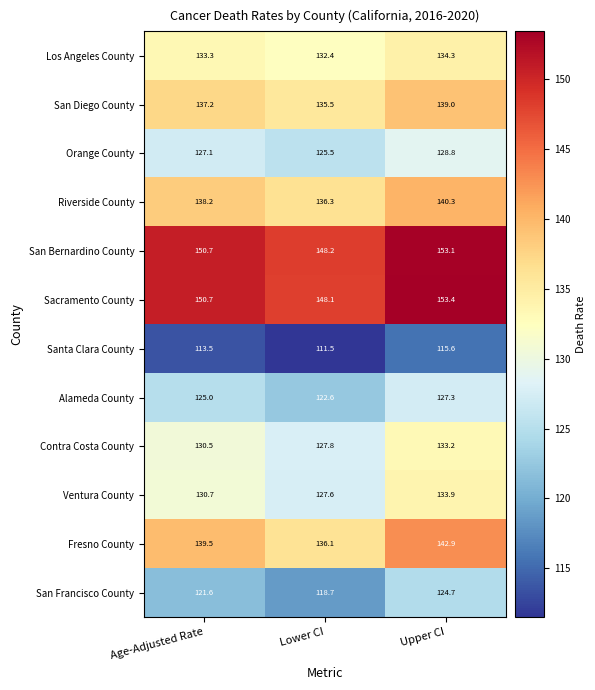

Which series changed the most between Age-Adjusted Rate and Upper CI?

Fresno County